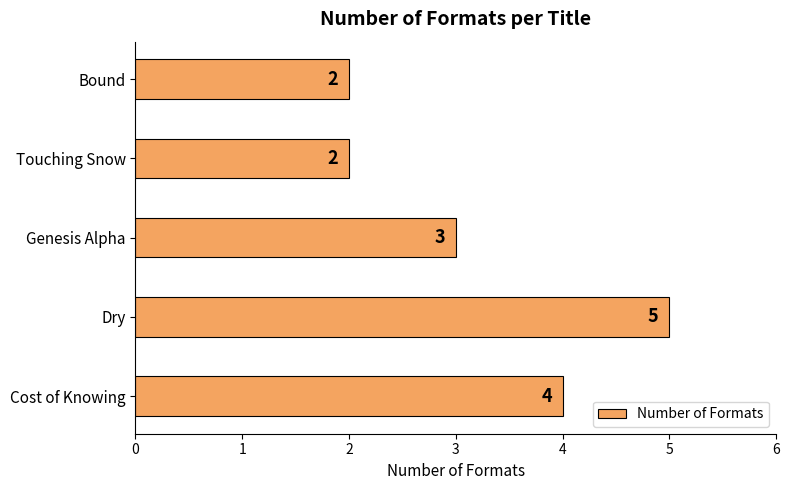

What is the difference between the maximum and second lowest values?

3